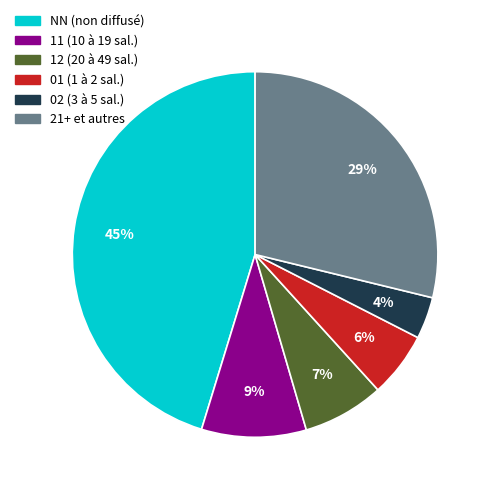

Count the number of slices in the pie.

6